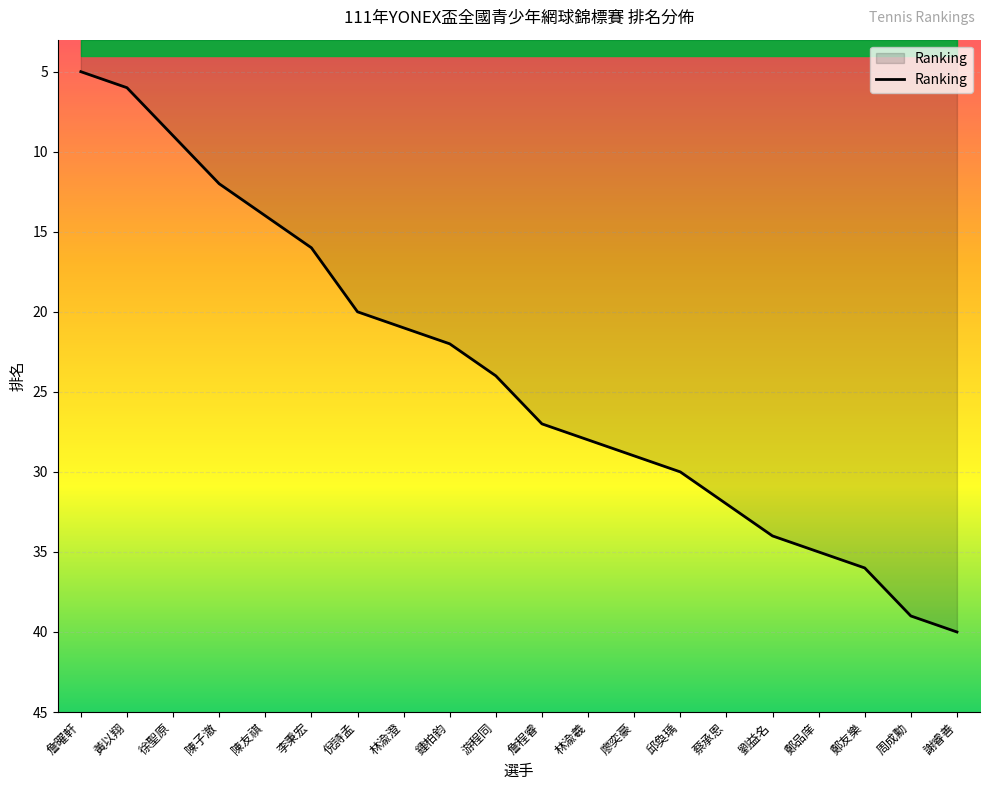

What is the approximate value at 周成勳?

39